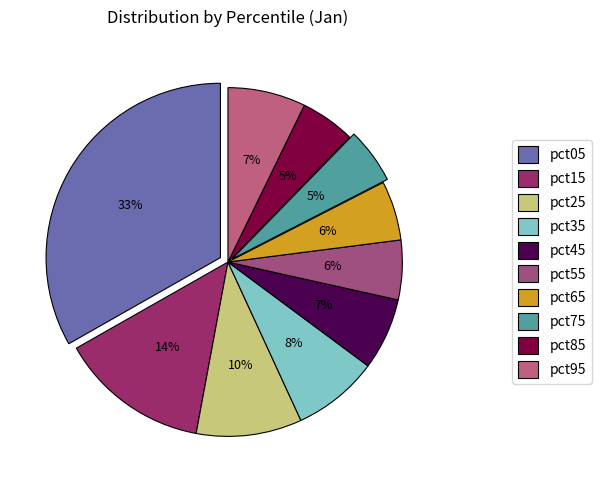

How many slices are in this pie chart?

10